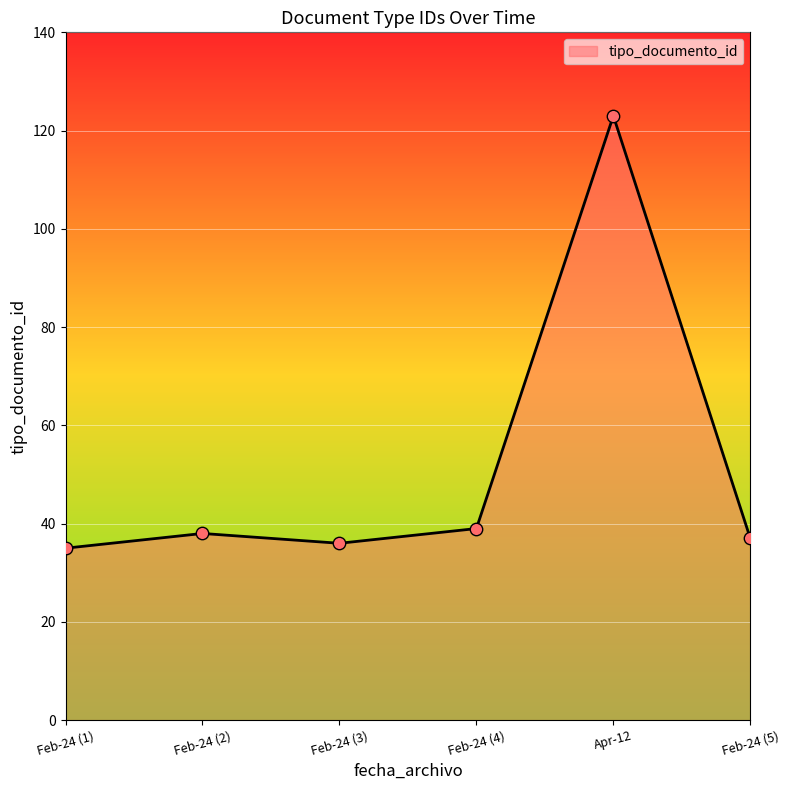

Between Apr-12 and Feb-24 (1), which is larger?

Apr-12